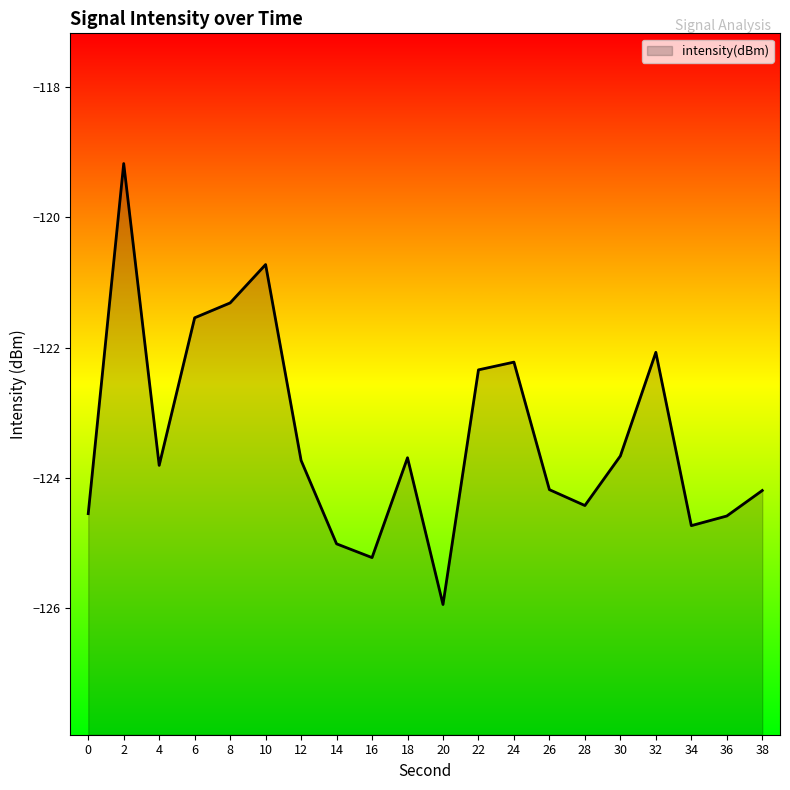

What is the approximate value at 20?

-125.9